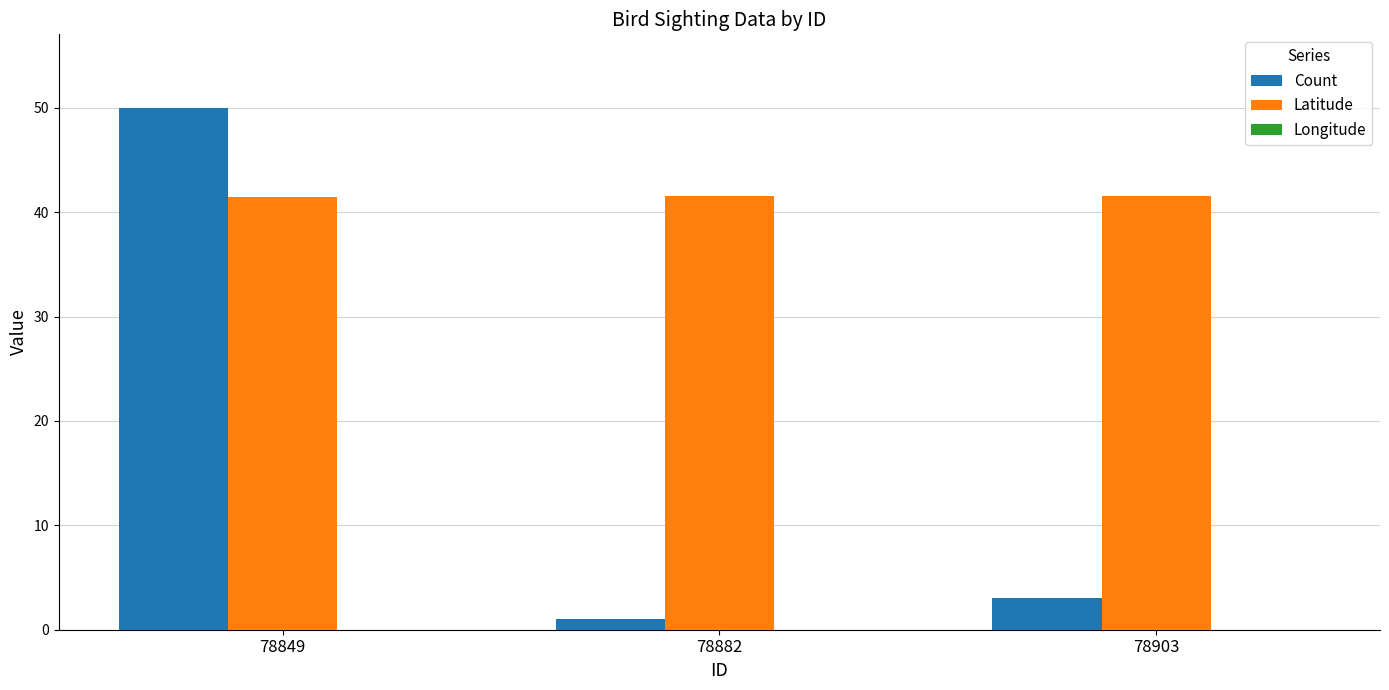

Is it true that Longitude equals -90.6 at 78882?

True